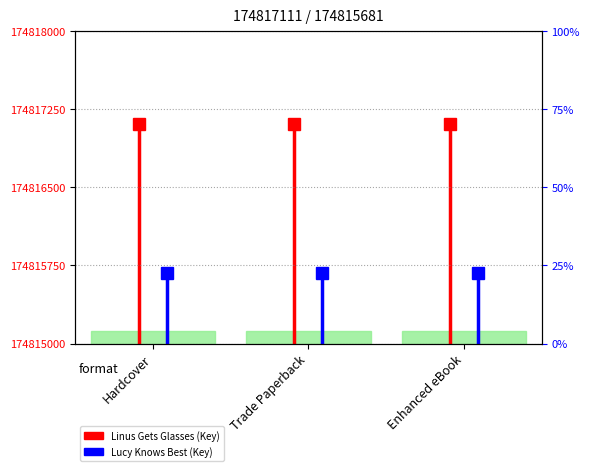

The value of Lucy Knows Best at Trade Paperback is 174815681. True or false?

True